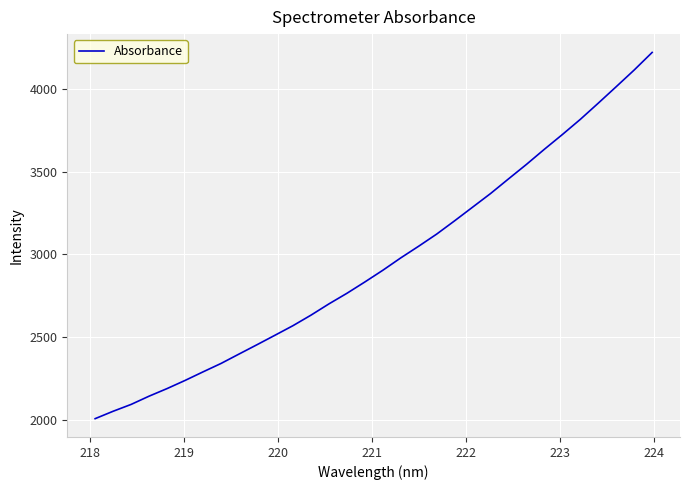

What is the smallest value displayed?

2005.4